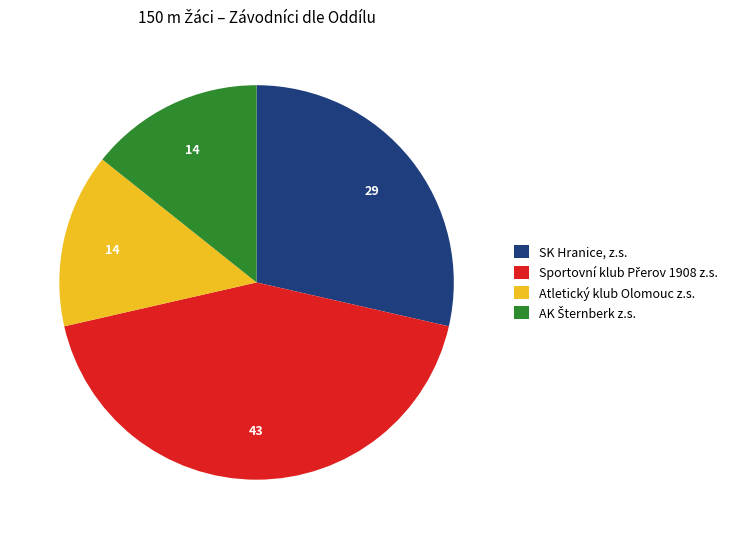

Does any single category account for the majority?

No